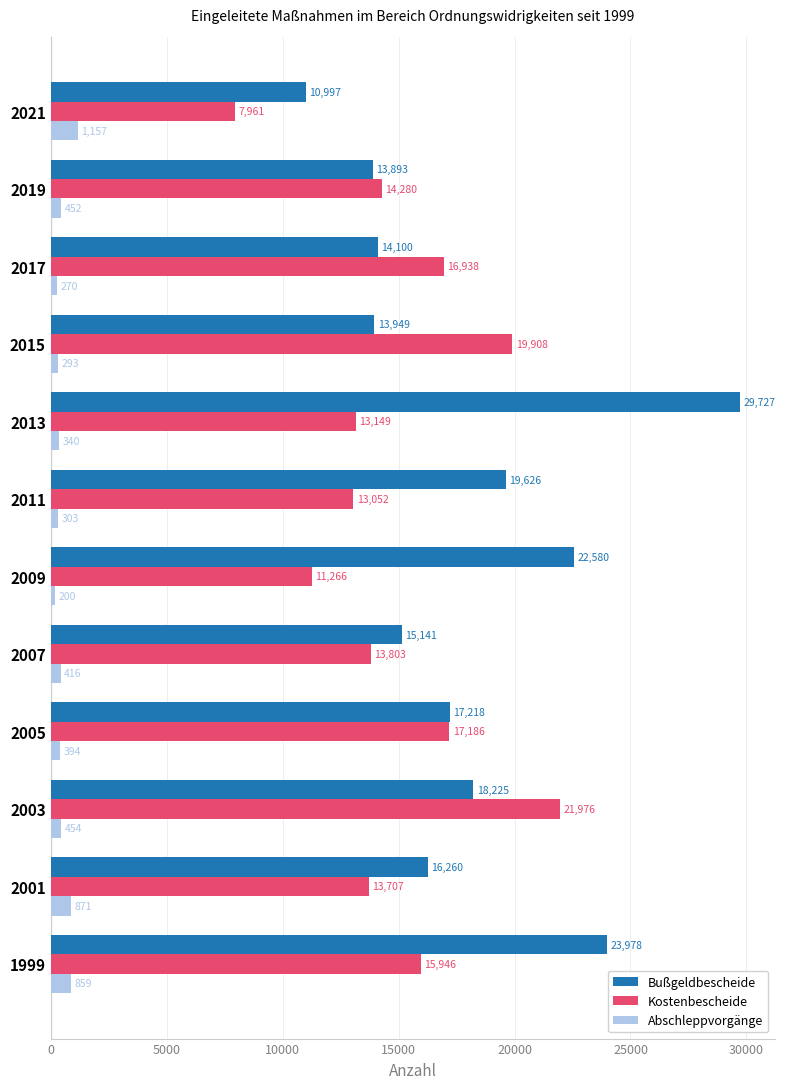

What is the difference between the highest and lowest values at 2019?

13828